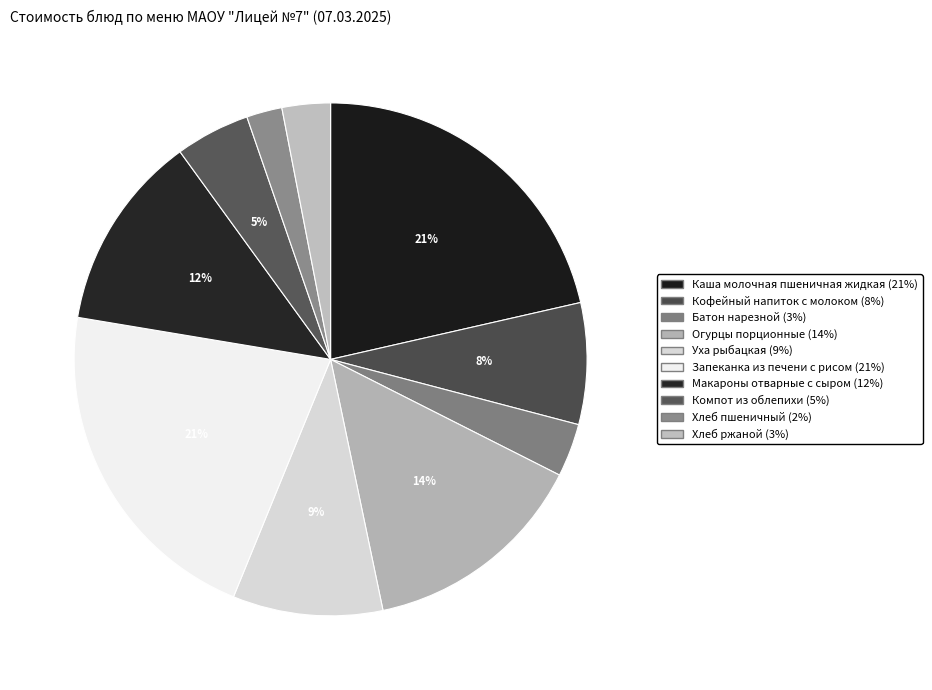

How many segments does this pie chart have?

10